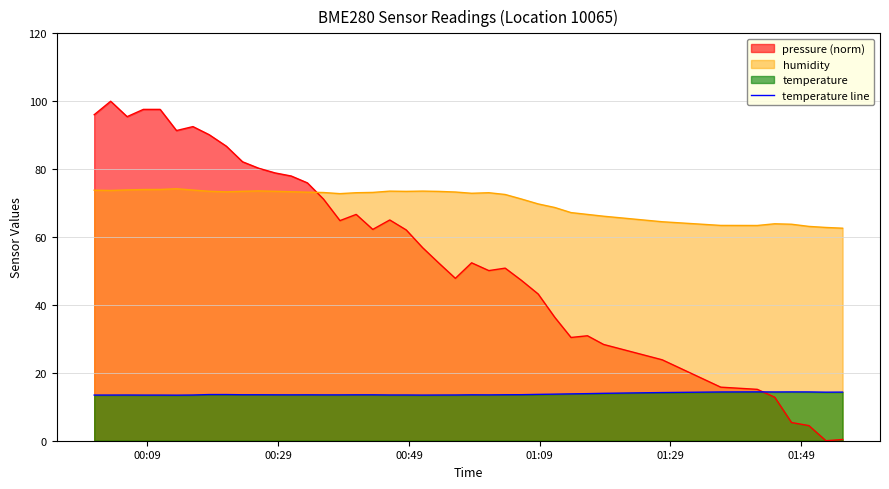

Which series has the largest total across all categories?

humidity